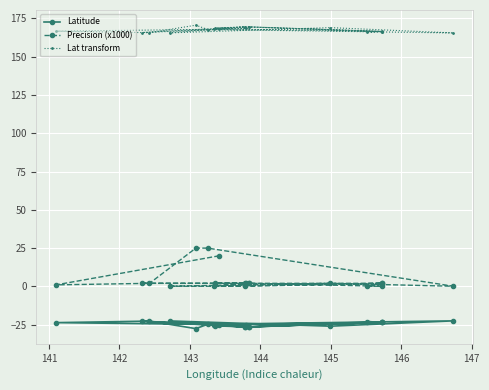

What are all the series names shown in the legend?

Latitude, Precision (x1000), Lat transform